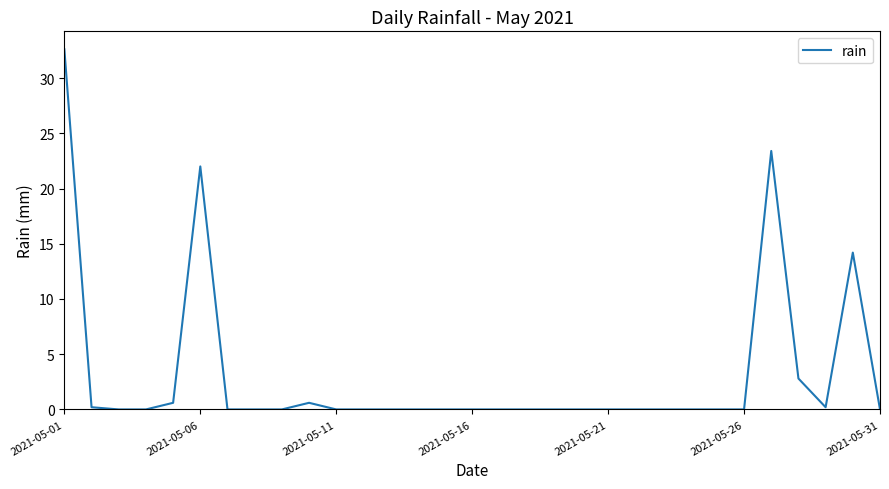

Count the number of data series in this chart.

1